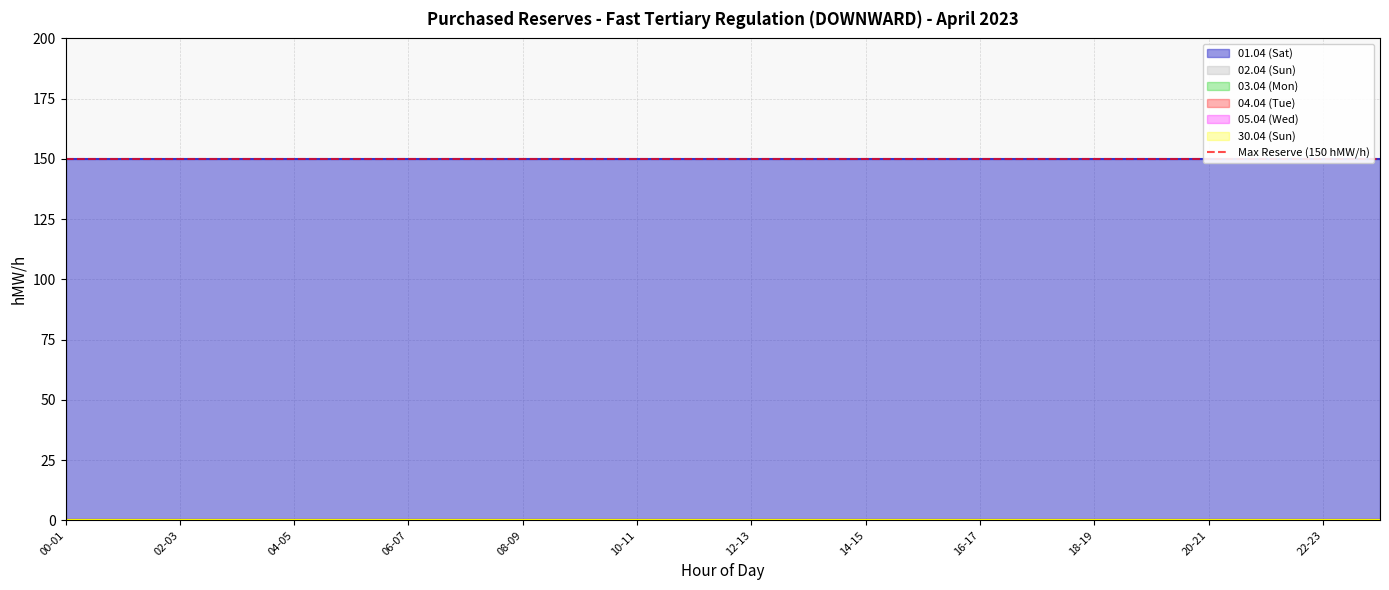

True or false: 03.04 (Mon) and 30.04 (Sun) intersect in this chart.

False